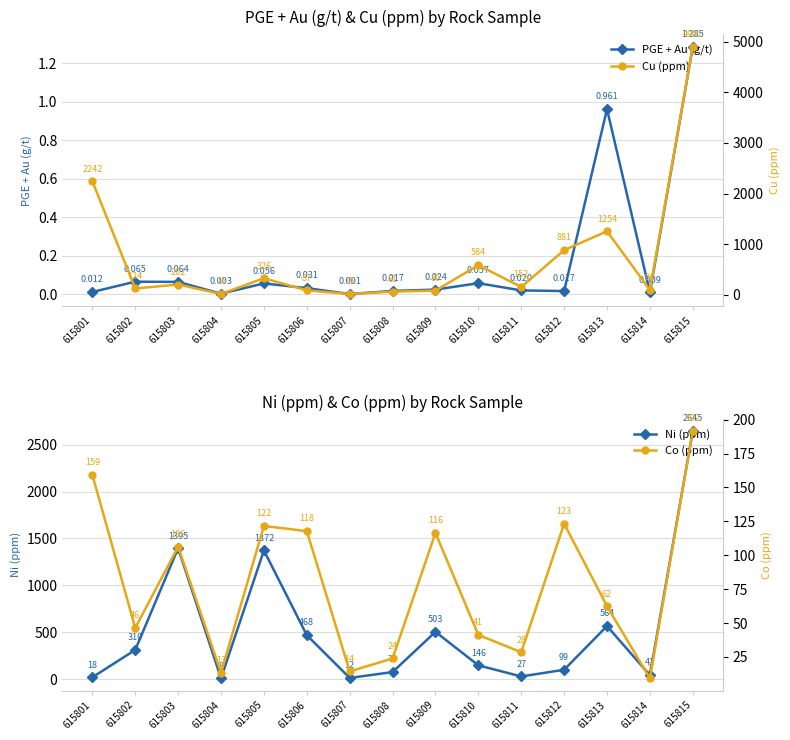

Reading left to right, what are all the values shown in this chart?

PGE + Au (g/t): 0.0	0.1	0.1	0.0	0.1	0.0	0.0	0.0	0.0	0.1	0.0	0.0	1.0	0.0	1.3
Ni (ppm): 18.4	310.4	1394.8	7.7	1371.5	467.5	11.6	74.0	503.1	145.9	27.2	98.7	564.5	41.2	2645.3
Cu (ppm): 2242.3	123.9	201.8	14.9	326.0	86.8	15.2	61.0	80.4	583.8	152.3	880.9	1254.0	94.4	4900.6
Co (ppm): 159.3	46.4	106.3	13.4	121.6	117.8	14.4	23.9	116.5	41.3	28.5	123.3	62.4	9.3	191.6